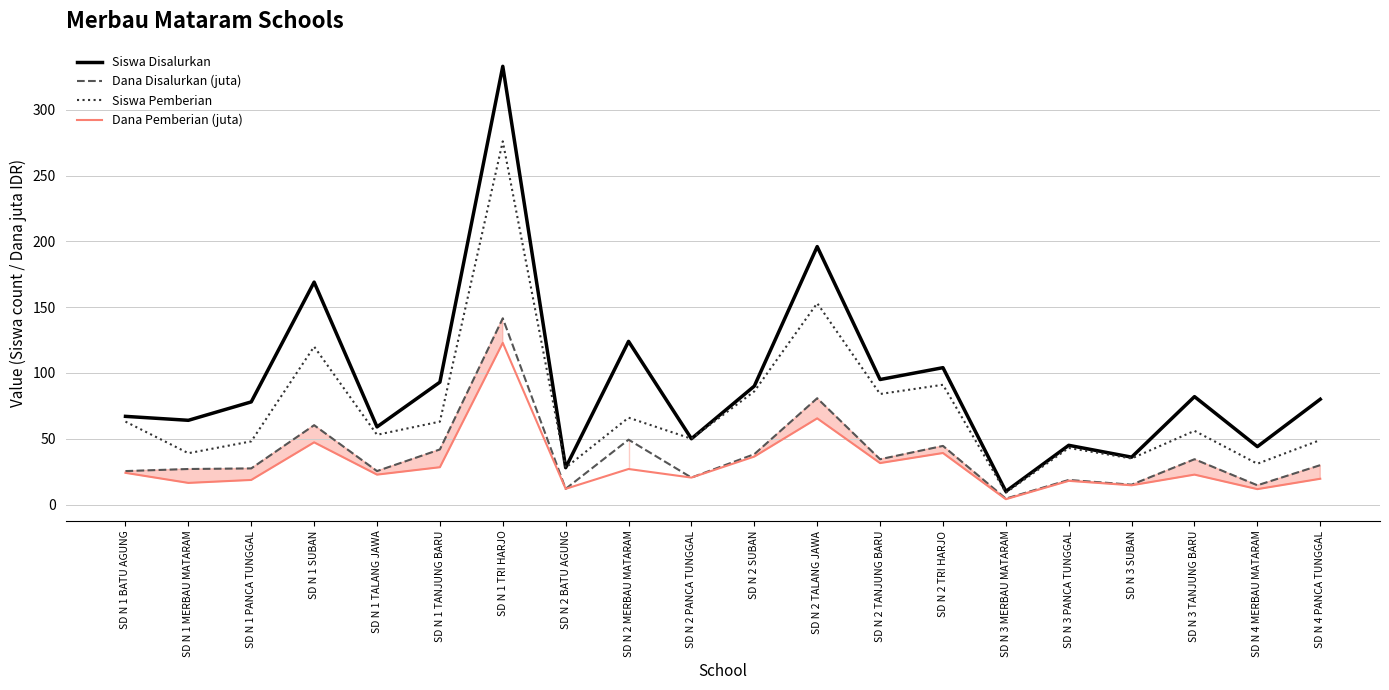

What is the lowest value of the Dana Disalurkan (juta) series?

4.5